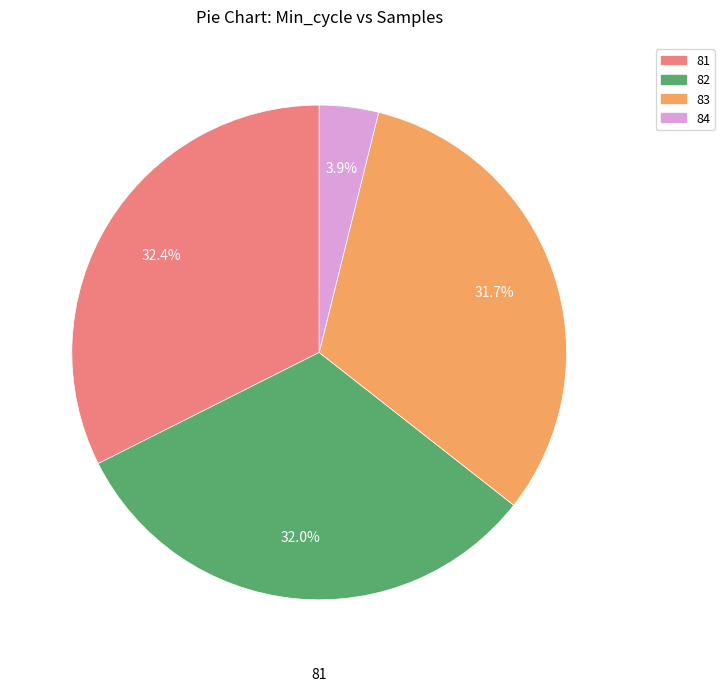

Is there a majority slice in this chart?

No